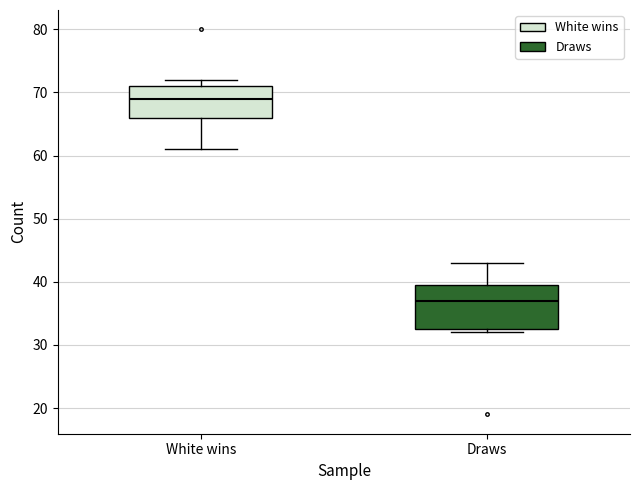

Which box's median line is the highest?

White wins